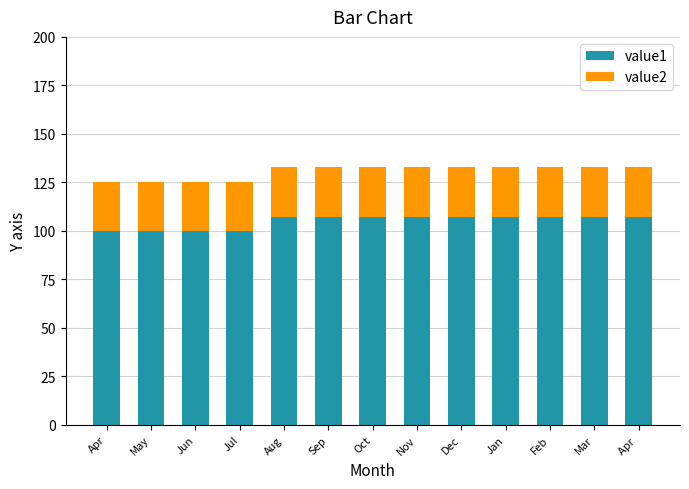

What is the lowest value of the value1 series?

100.0